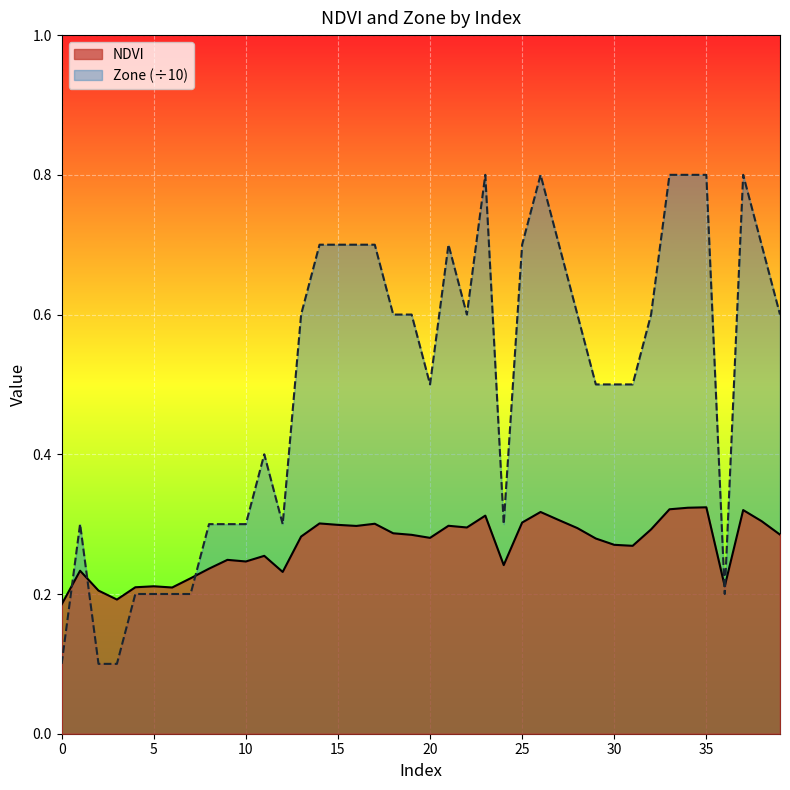

What is the minimum value shown in the chart?

0.1